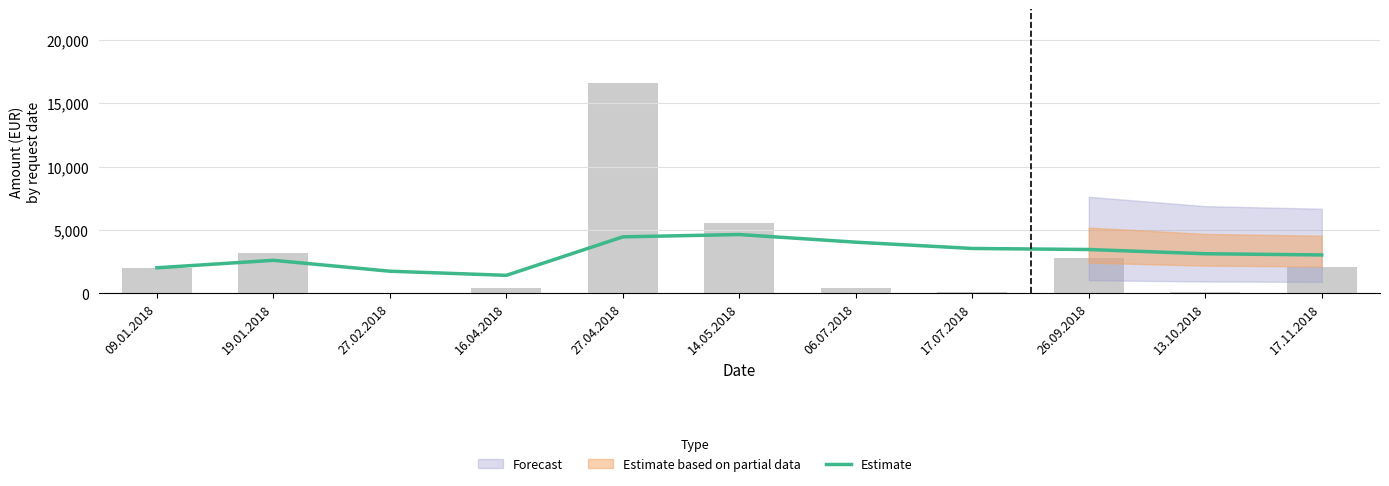

Count the number of values greater than 3128.

5